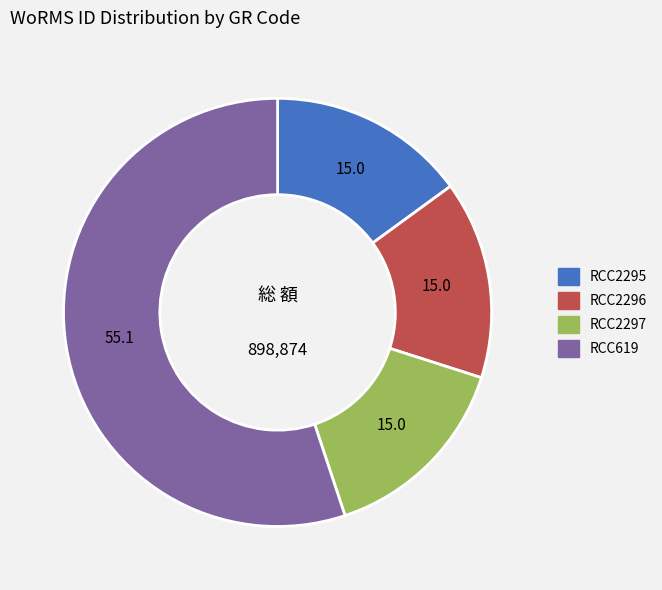

Do RCC2295 and RCC2297 together represent more than half of the pie?

No